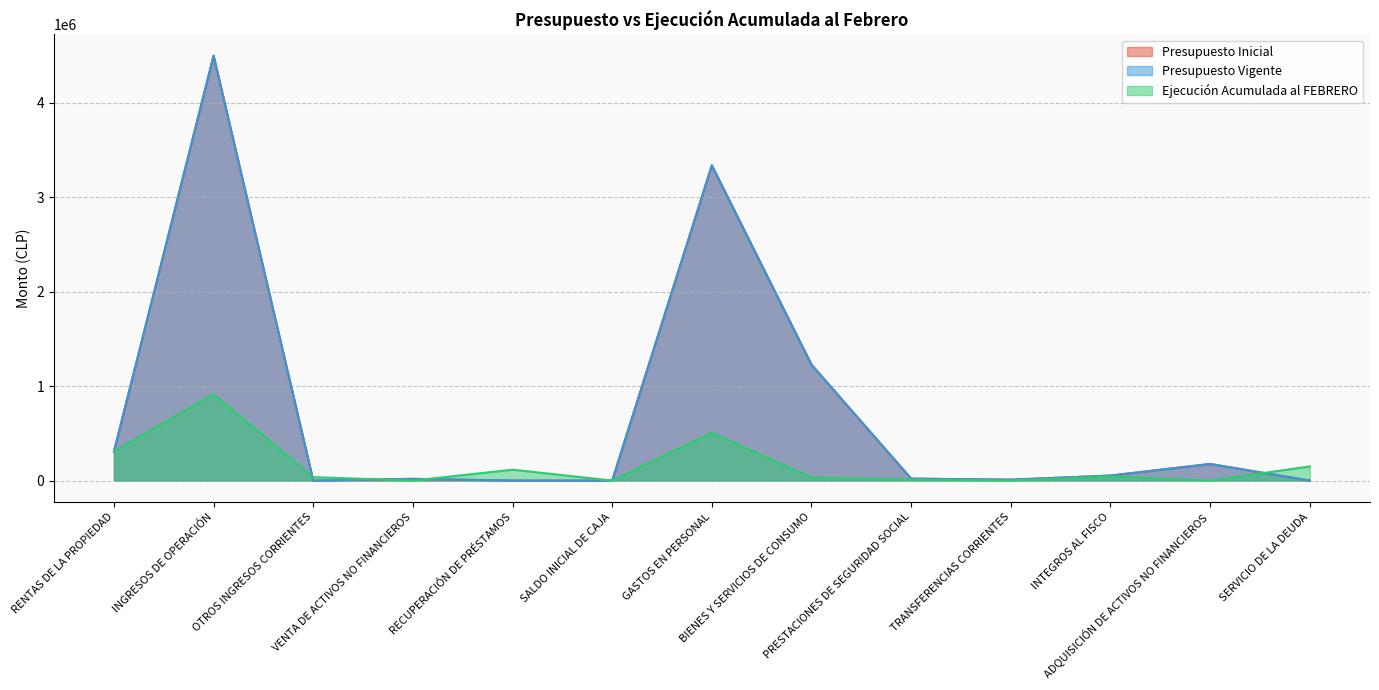

How many intersections are there between Presupuesto Inicial and Ejecución Acumulada al FEBRERO?

6